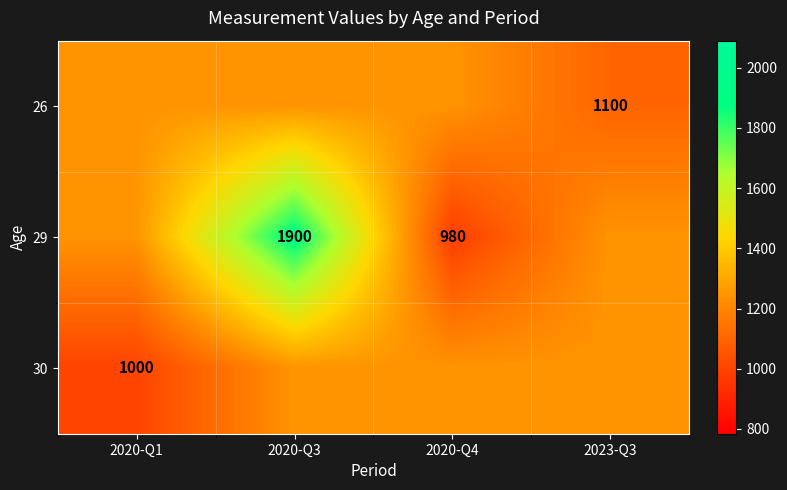

The 29 series shows 980 at 2020-Q4. True or false?

True